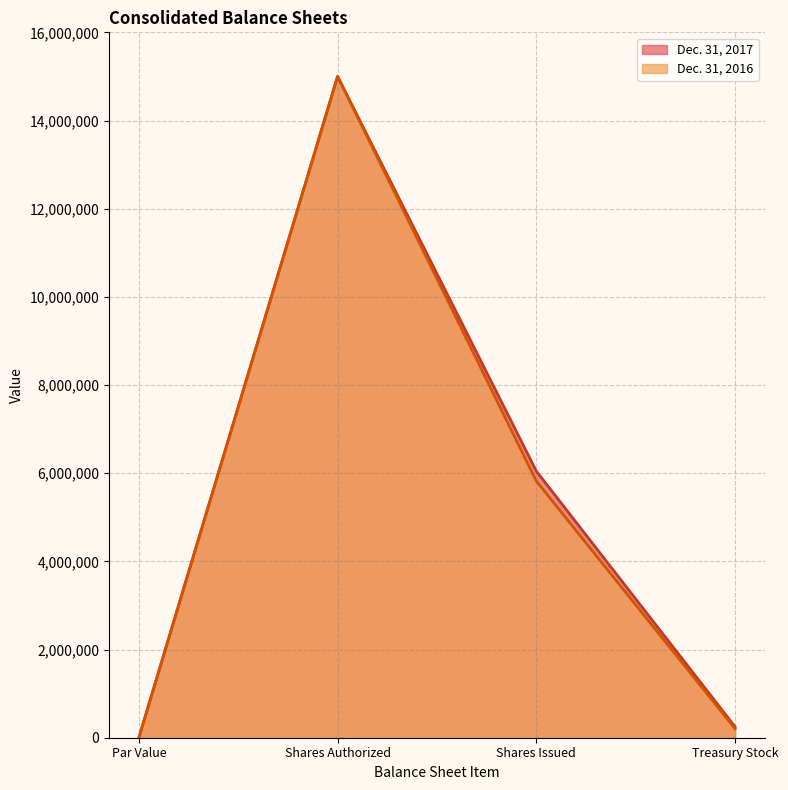

What is the total value across all series at Par Value?

2